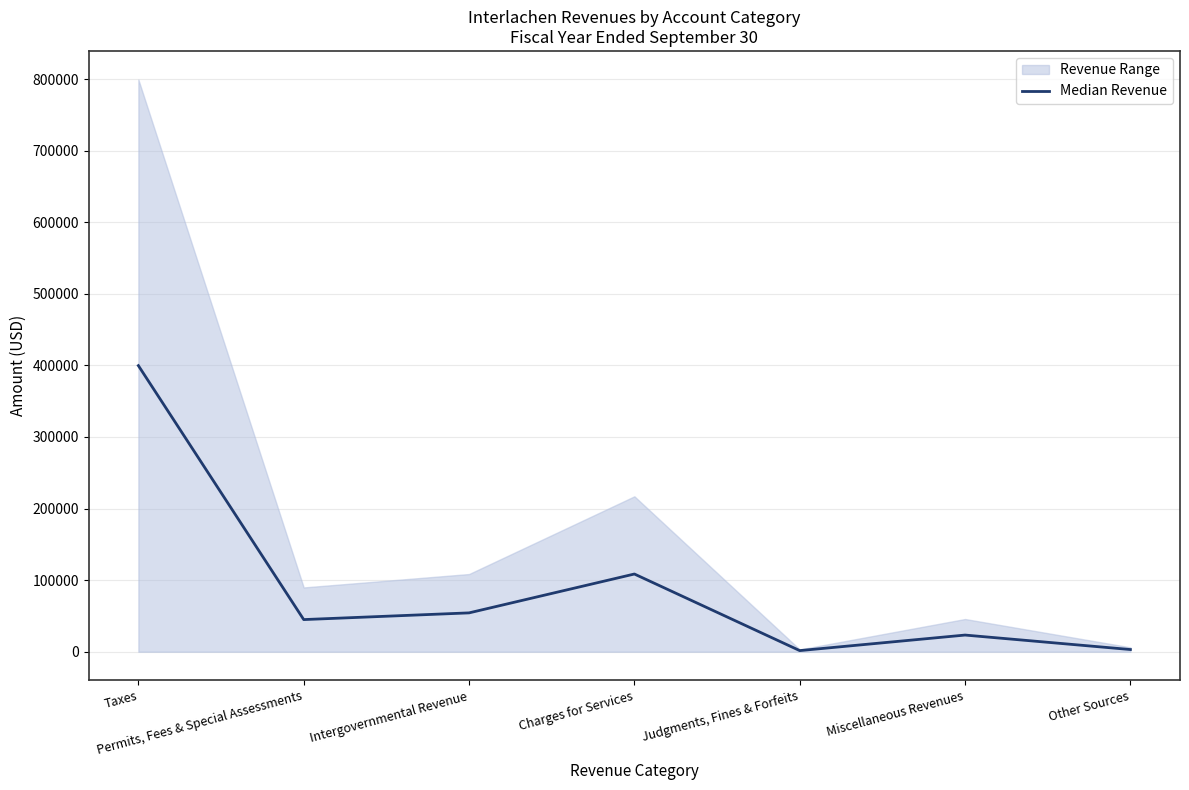

Which category has the highest value across all series?

Taxes